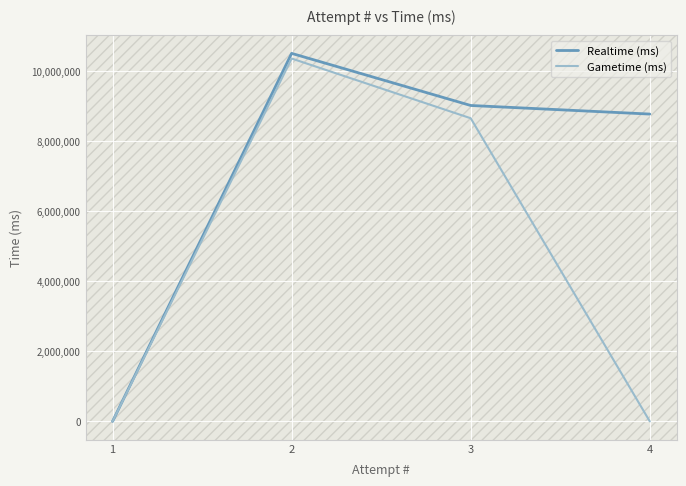

Does the chart have visible grid lines?

Yes